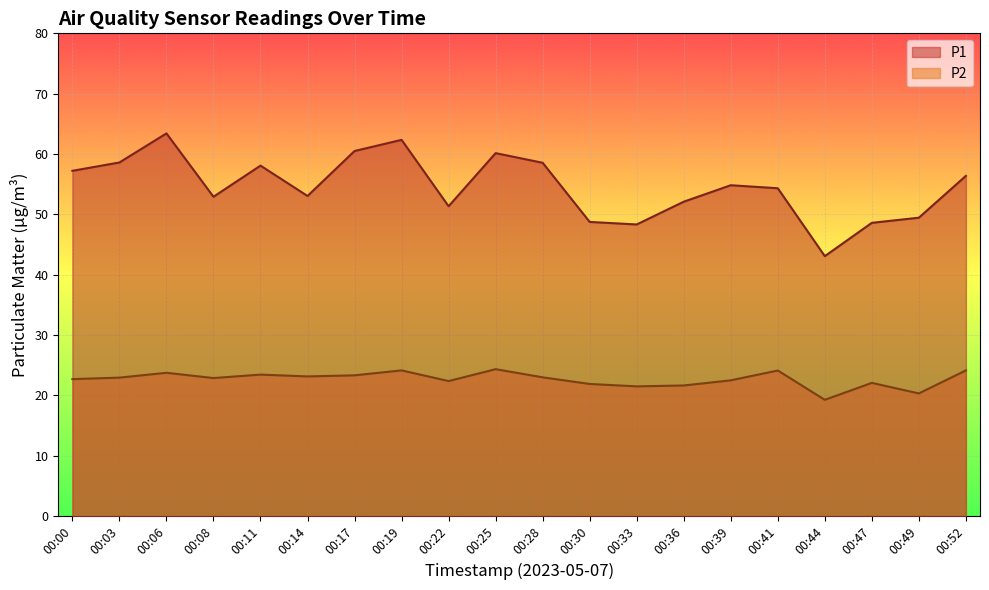

Is it true that P1 equals 77.1 at 00:28?

False